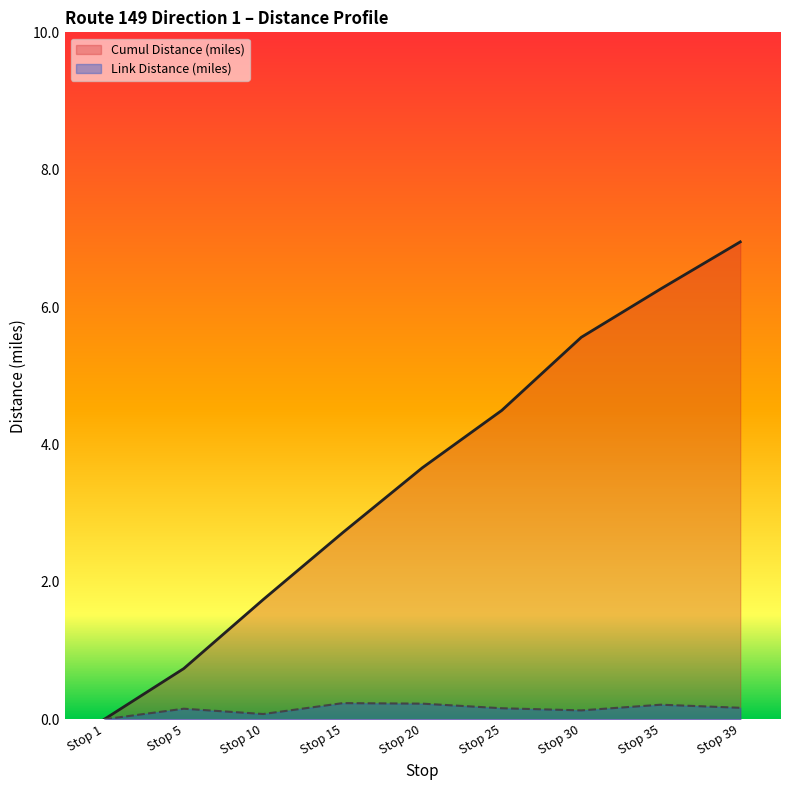

At which category does Link Distance (miles) reach its first local peak?

Stop 5